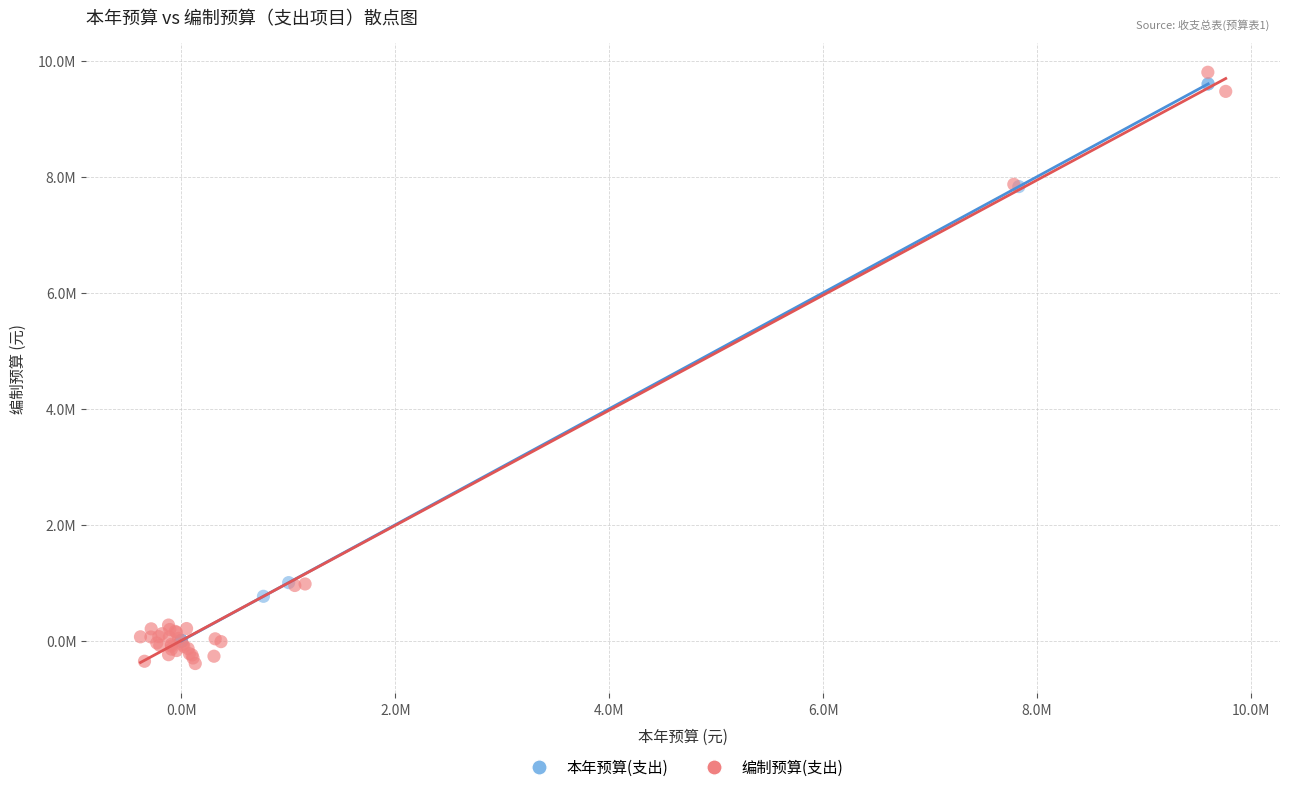

What are all the series names shown in the legend?

本年预算(支出), 编制预算(支出)